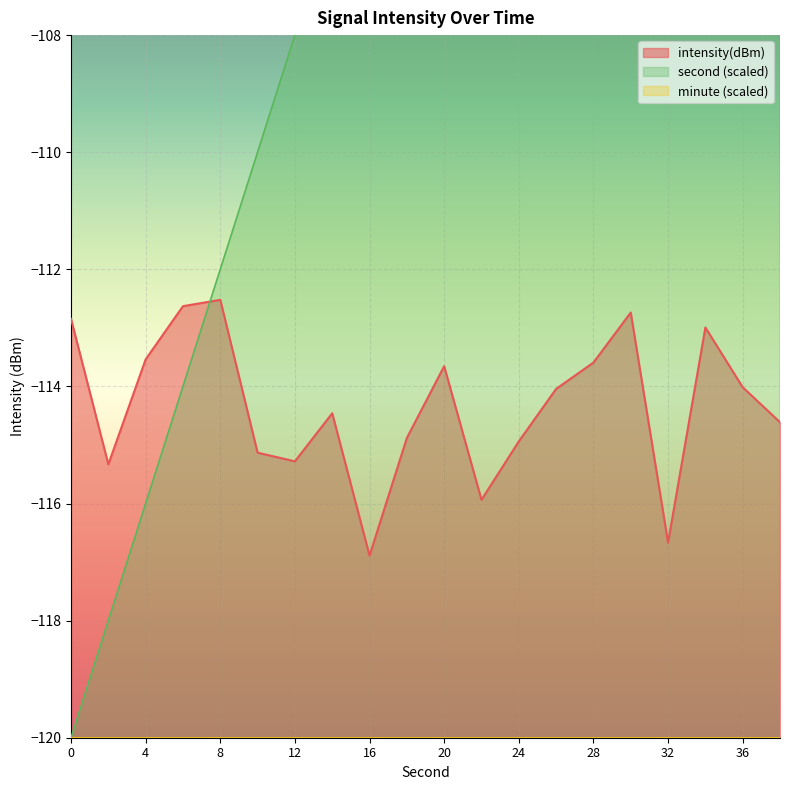

What is the highest value of the intensity(dBm) series?

-112.5